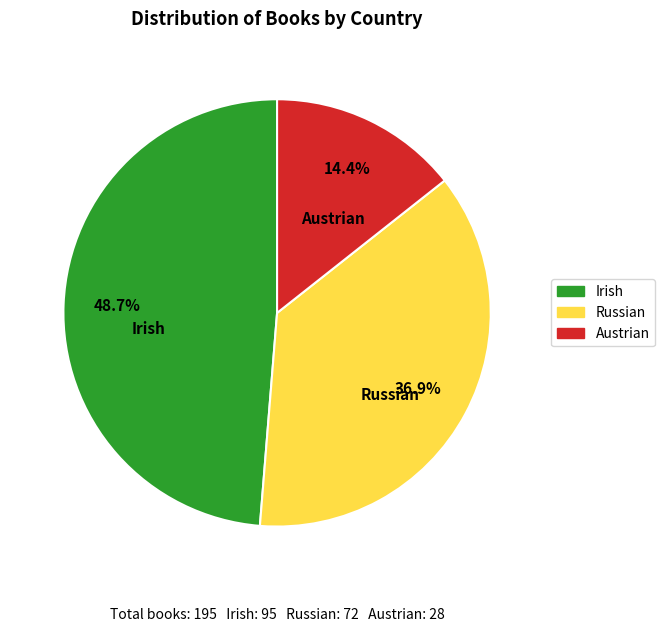

To the nearest percent, what is the difference between the Irish and Austrian slice percentages?

34%